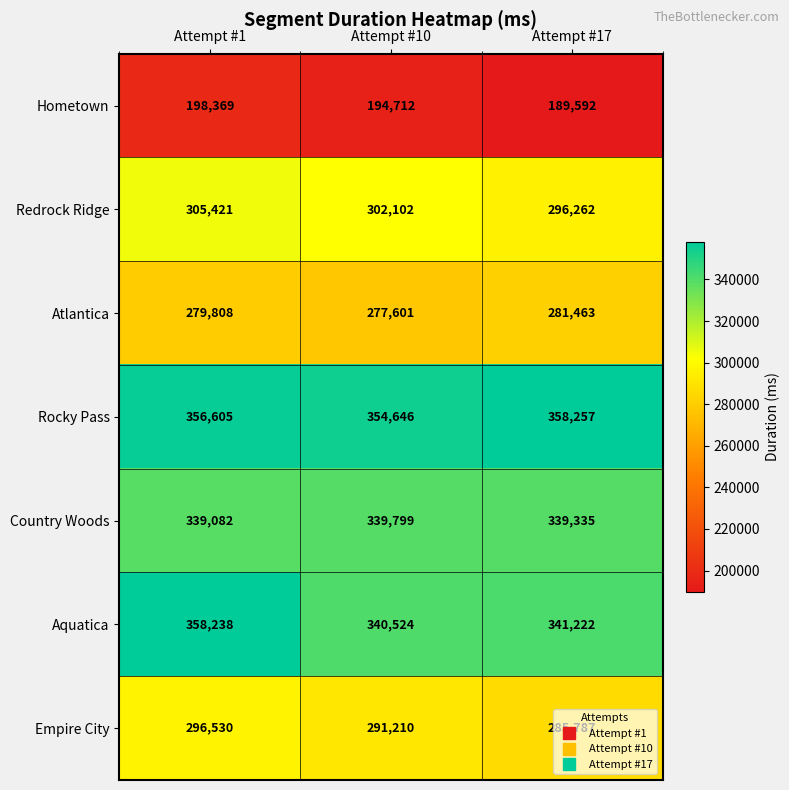

Where does the Hometown series first go above 194712?

Attempt #1